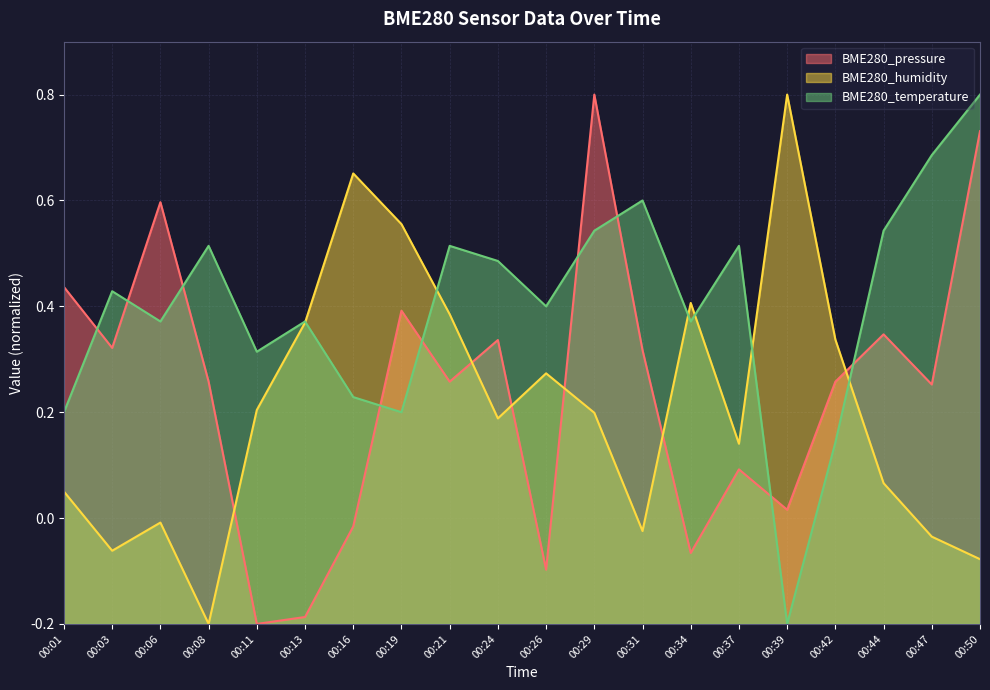

How many lines are shown in the chart?

3